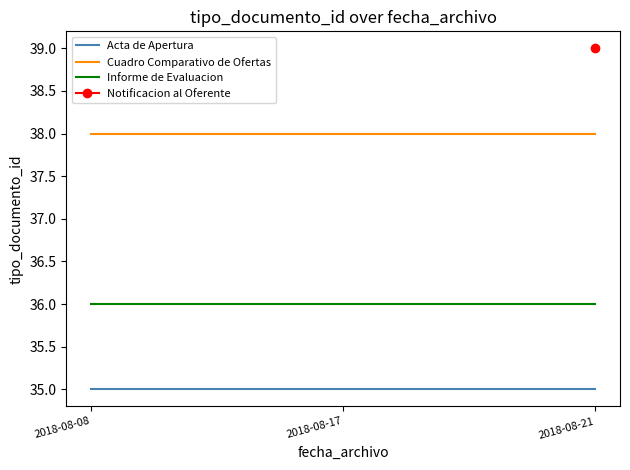

What is the lowest value of the Acta de Apertura series?

35